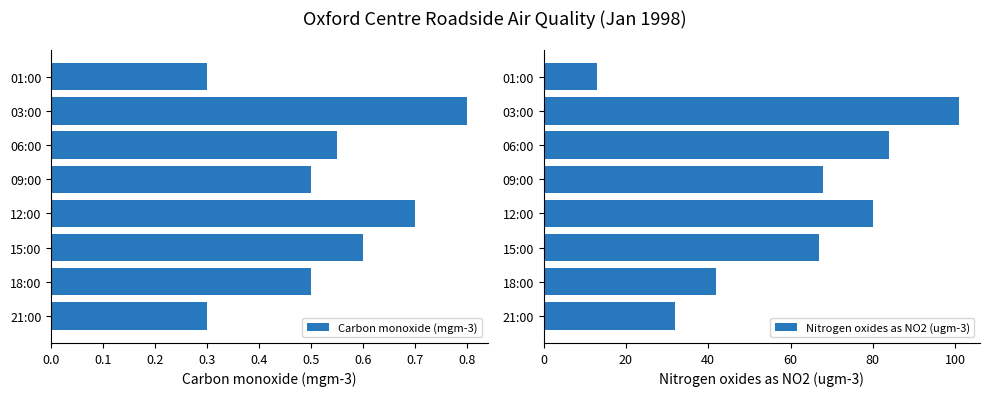

What is the difference between the maximum and minimum values in the Carbon monoxide (mgm-3) series?

0.5